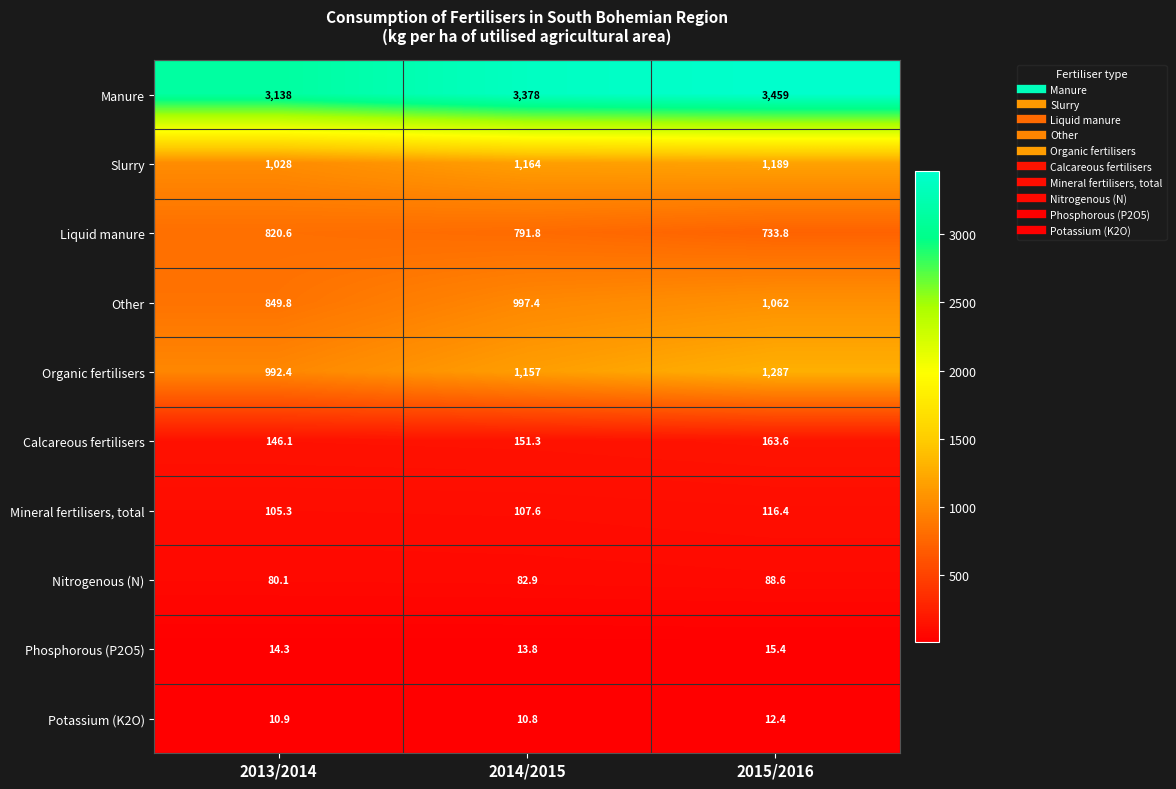

Reading left to right, what are all the values shown in this chart?

Manure: 3138.0	3378.0	3459.0
Slurry: 1028.0	1164.0	1189.0
Liquid manure: 820.6	791.8	733.8
Other: 849.8	997.4	1062.0
Organic fertilisers: 992.4	1157.0	1287.0
Calcareous fertilisers: 146.1	151.3	163.6
Mineral fertilisers, total: 105.3	107.6	116.4
Nitrogenous (N): 80.1	82.9	88.6
Phosphorous (P2O5): 14.3	13.8	15.4
Potassium (K2O): 10.9	10.8	12.4